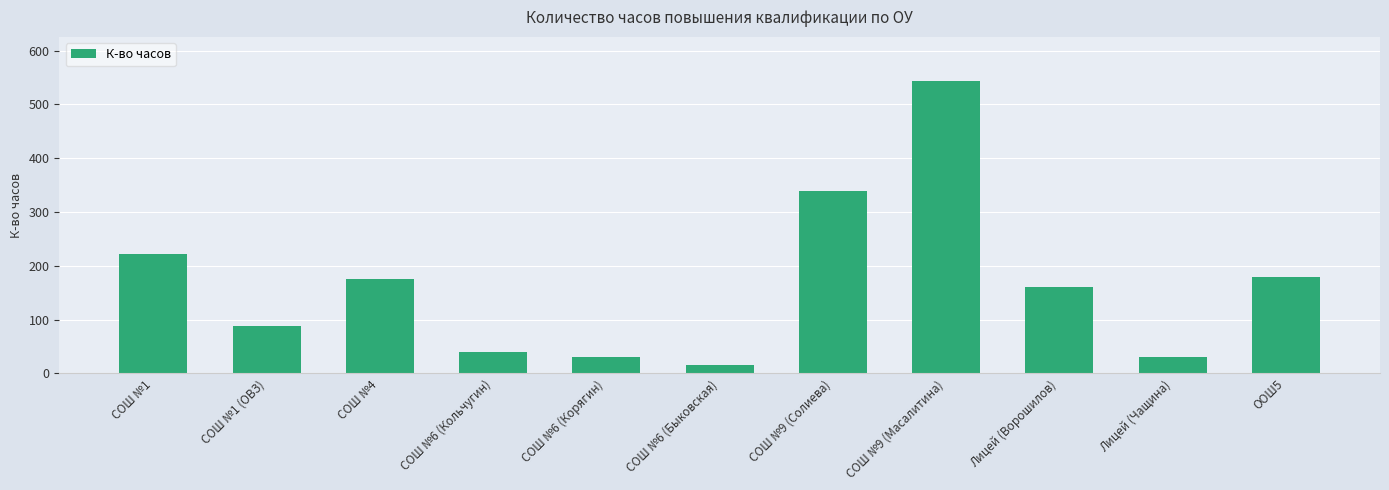

How many distinct data groups are displayed?

1